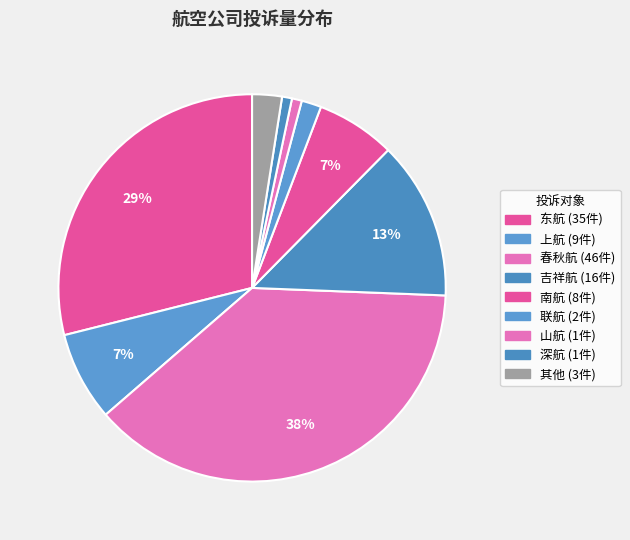

Is it true that 东航 is 40% of the pie?

False